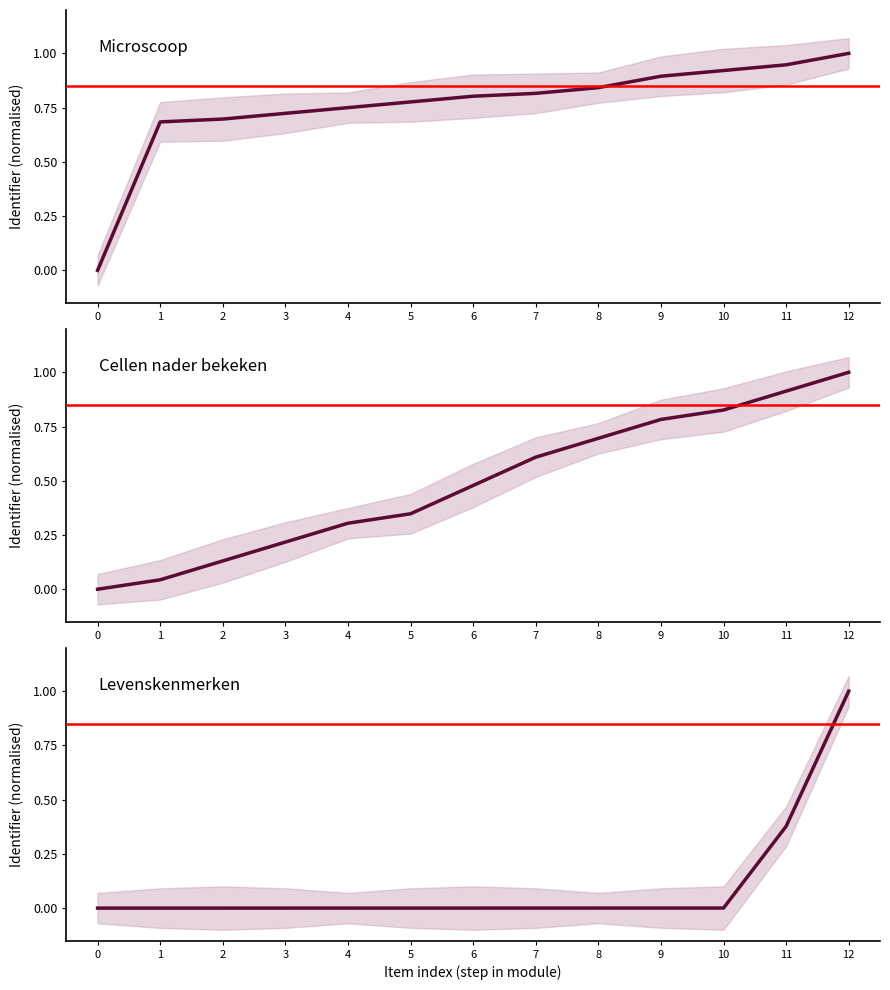

What is the difference between the Cellen nader bekeken values at 10 and 0?

0.8